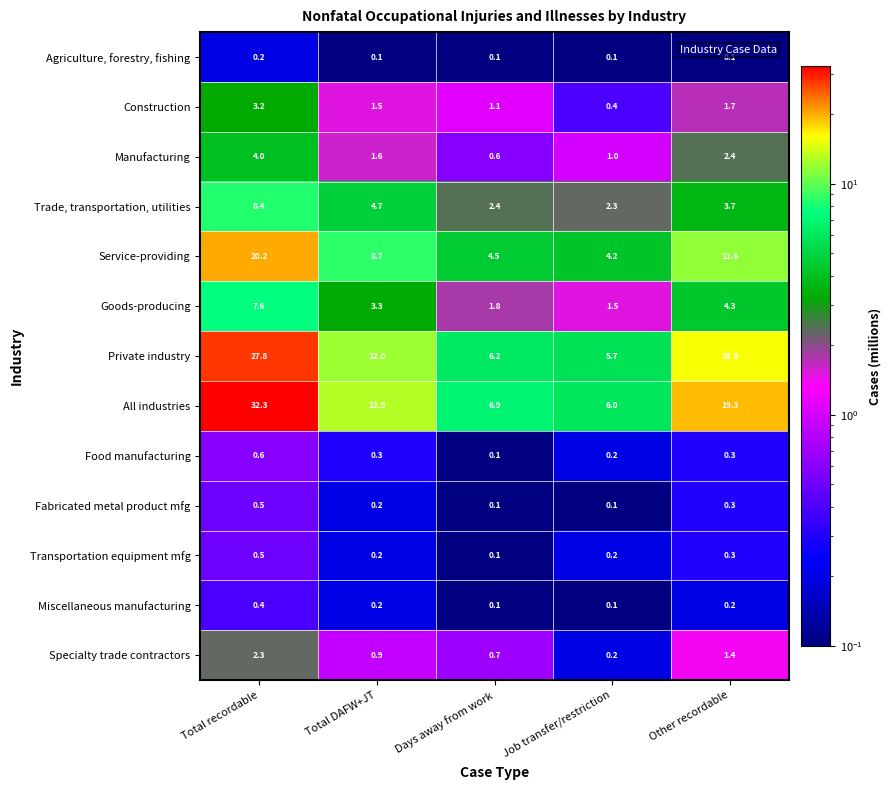

At which label is Transportation equipment mfg closest to 0?

Days away from work